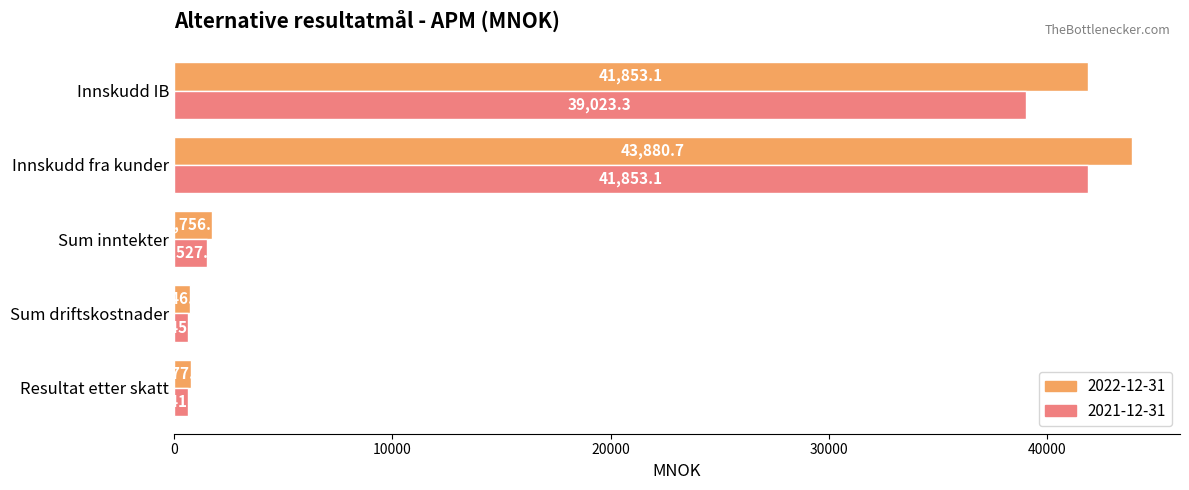

At which category is the sum across all series the highest?

Innskudd fra kunder